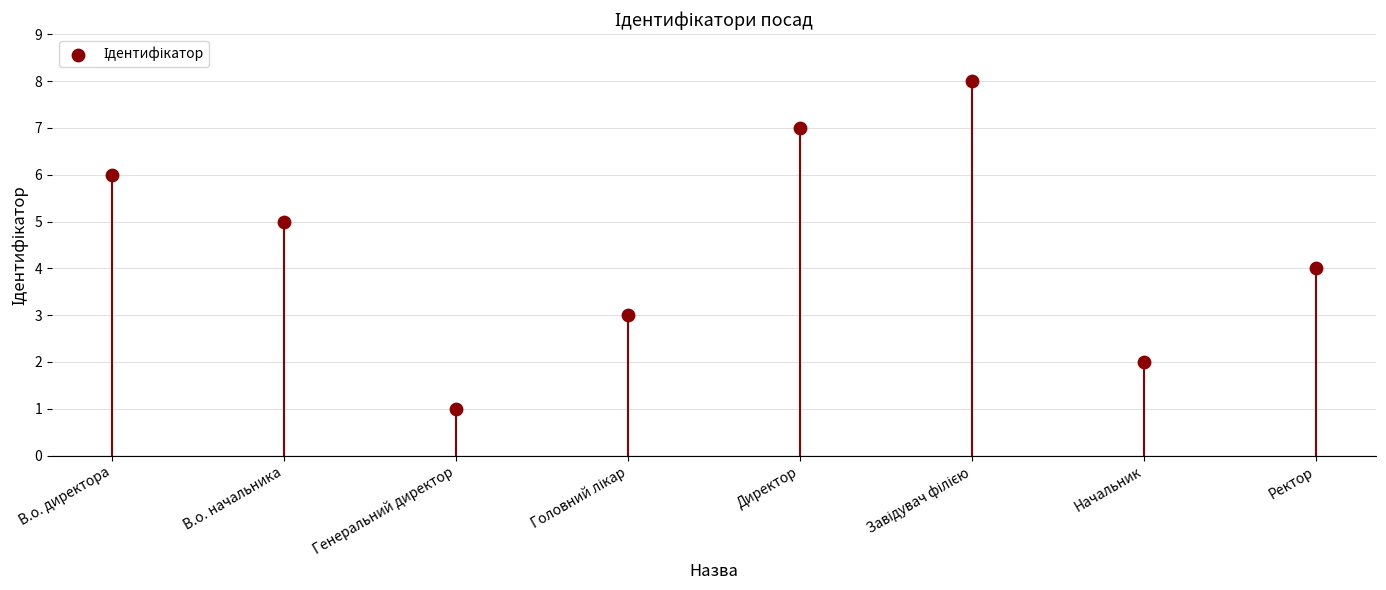

What is the change in value from Генеральний директор to Ректор?

+3